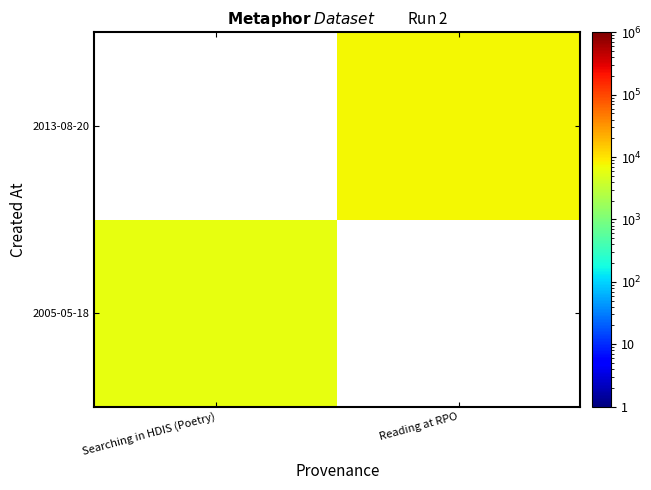

List the series in order of their overall mean, highest first.

2005-05-18, 2013-08-20